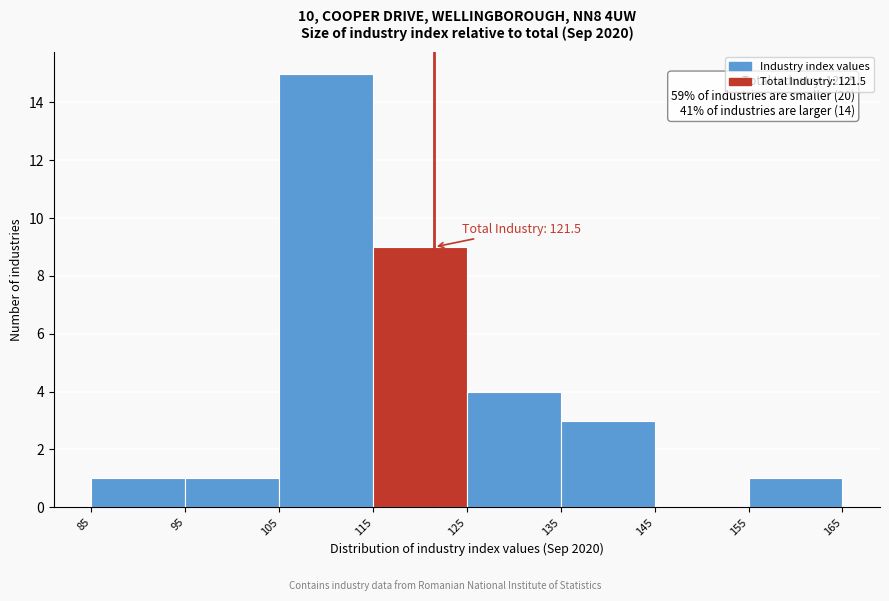

Which range on the x-axis has the tallest bar?

105 to 115